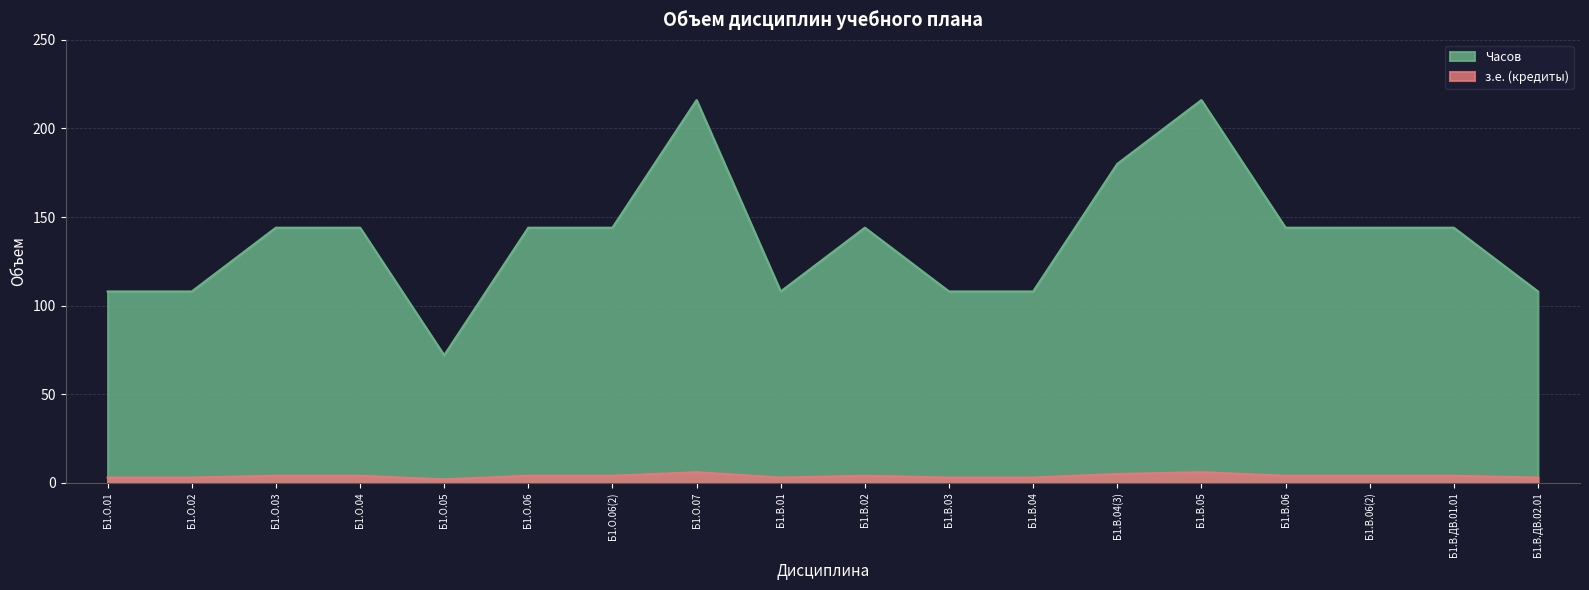

True or false: Часов and з.е. (кредиты) intersect in this chart.

False